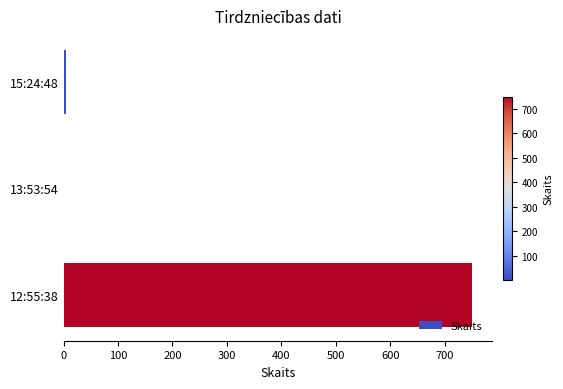

What is the sum of all values?

756